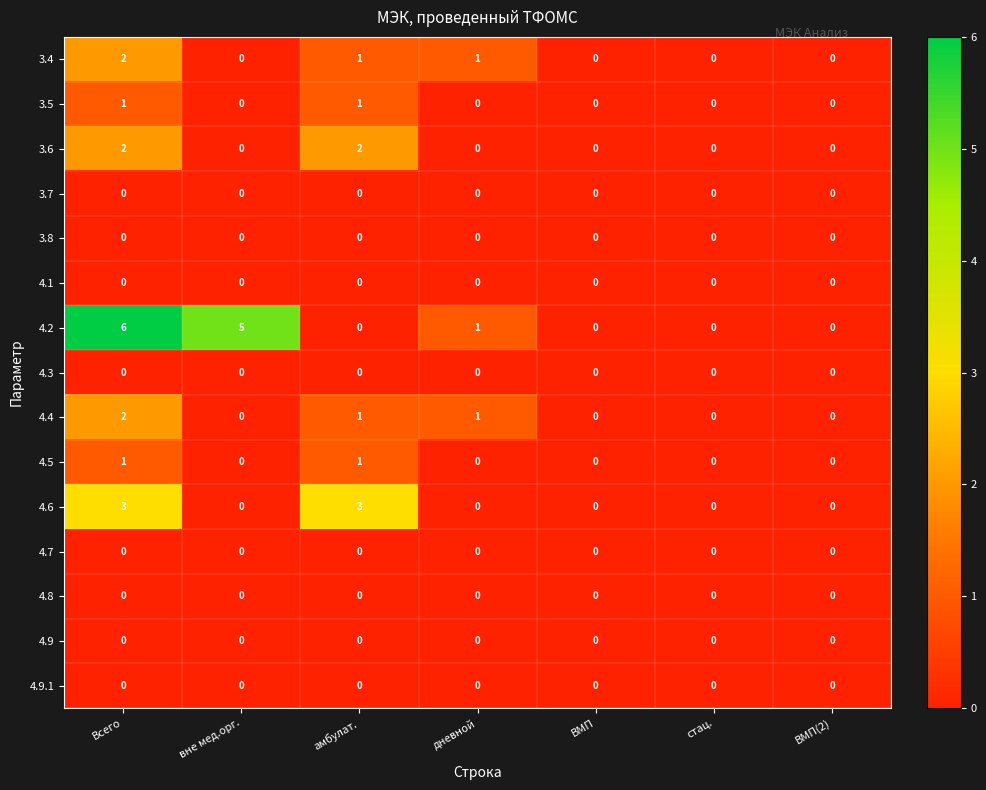

Which series has the largest total across all categories?

4.2